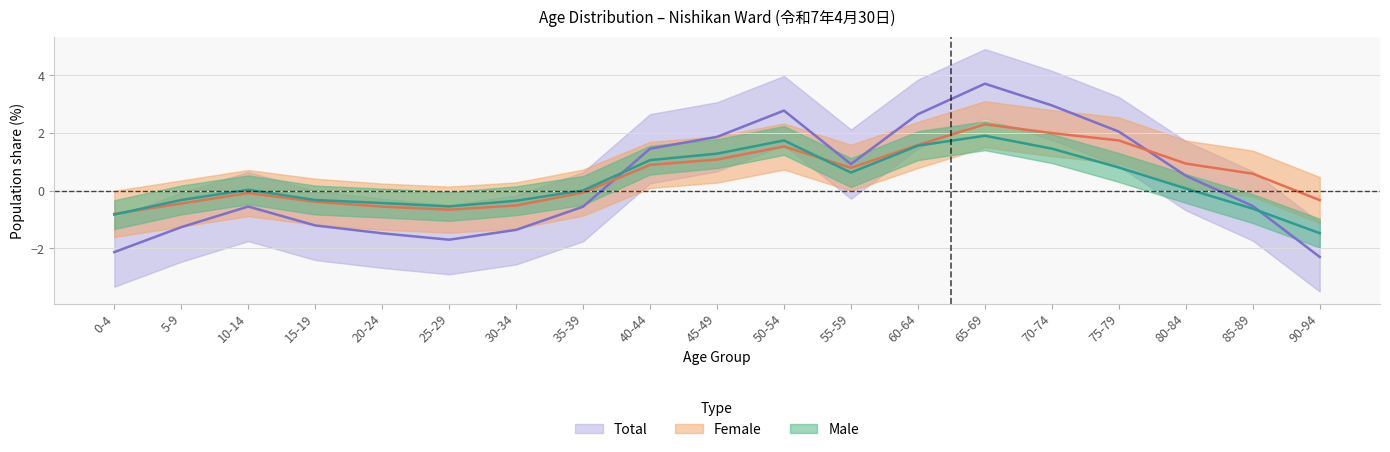

Which series changed the most between 0-4 and 90-94?

Male